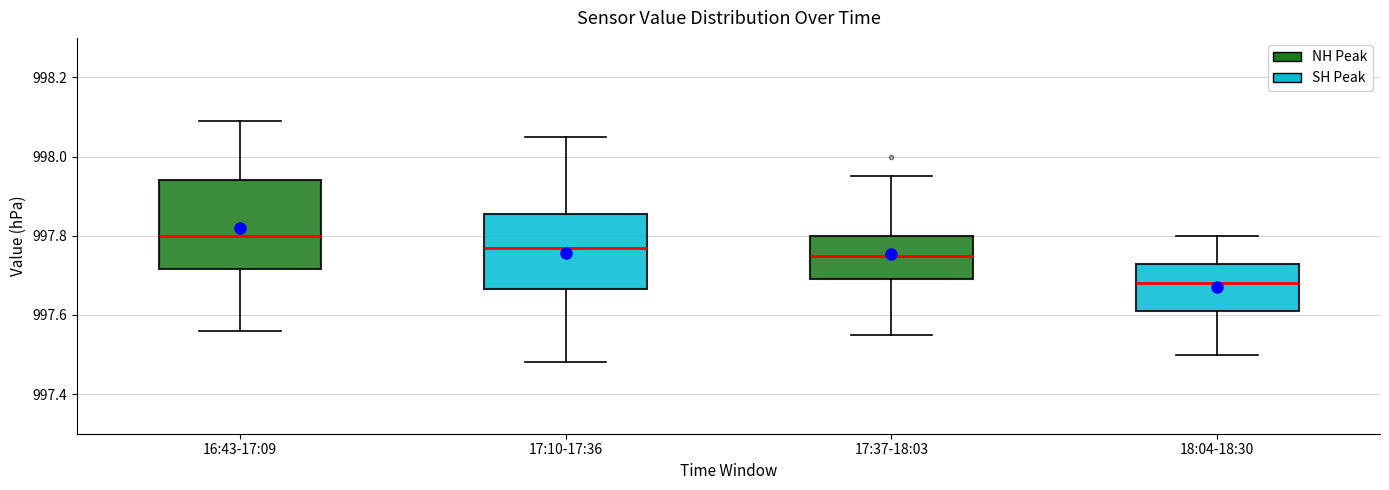

Which box has the highest median line?

16:43-17:09